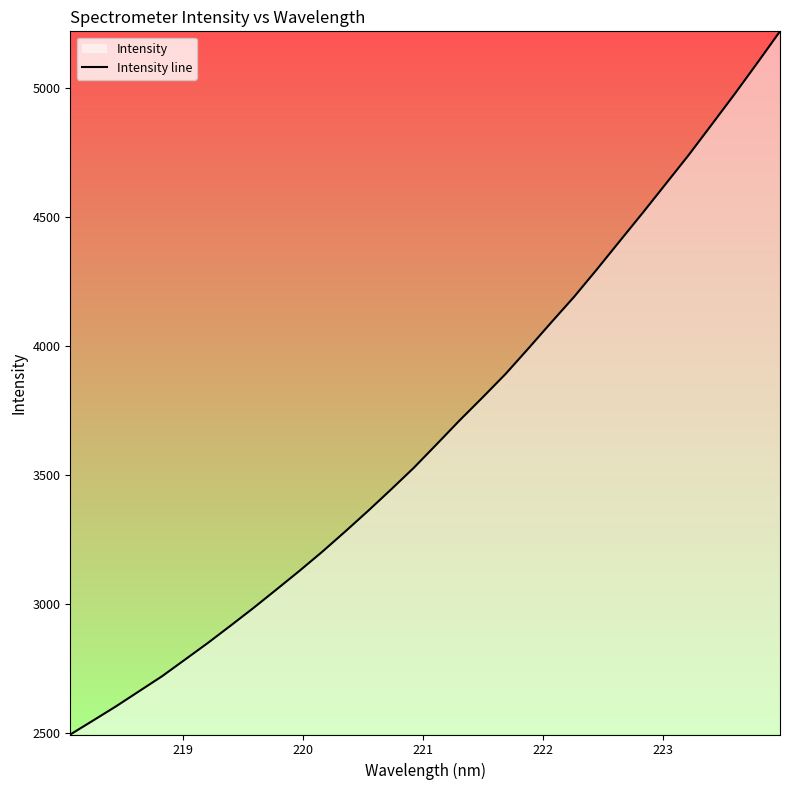

What is the difference between the maximum and minimum values?

2724.5